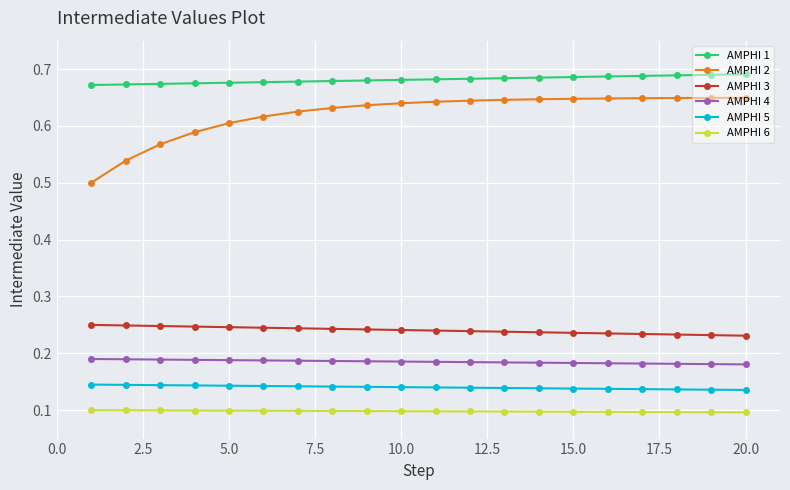

What is the sum of all AMPHI 3 values?

4.8